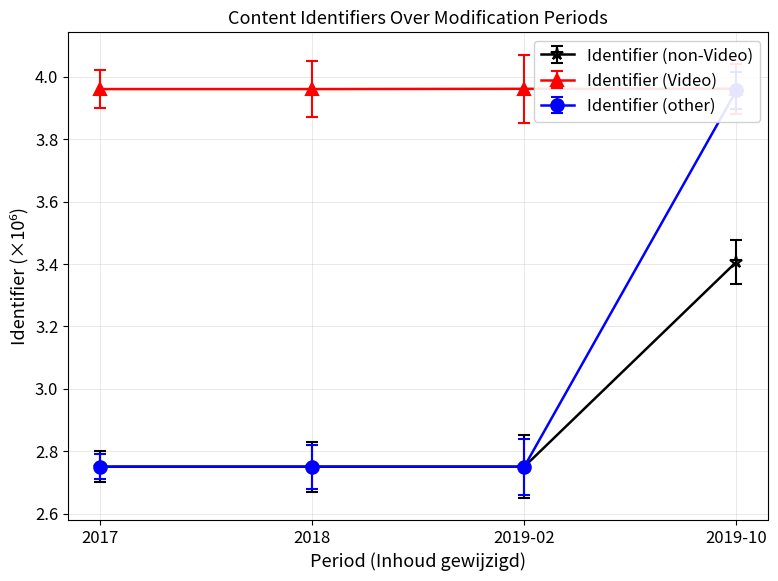

Reading left to right, what are all the values shown in this chart?

Identifier (non-Video): 2017=2.8	2018=2.8	2019-02=2.8	2019-10=3.4
Identifier (Video): 2017=4.0	2018=4.0	2019-02=4.0	2019-10=4.0
Identifier (other): 2017=2.8	2018=2.8	2019-02=2.8	2019-10=4.0